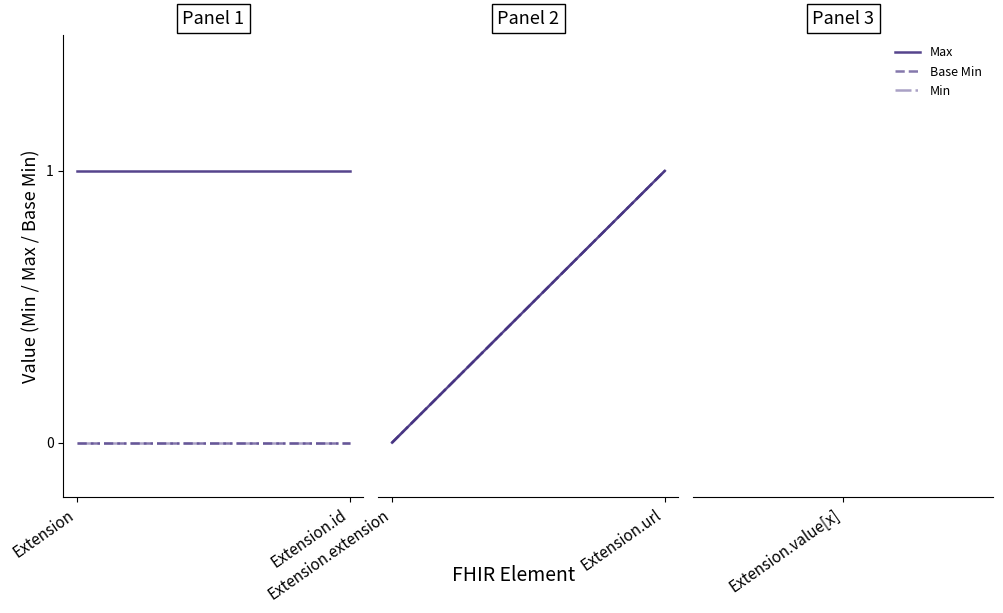

Between Extension.extension and Extension.url, which series saw the biggest shift?

Max